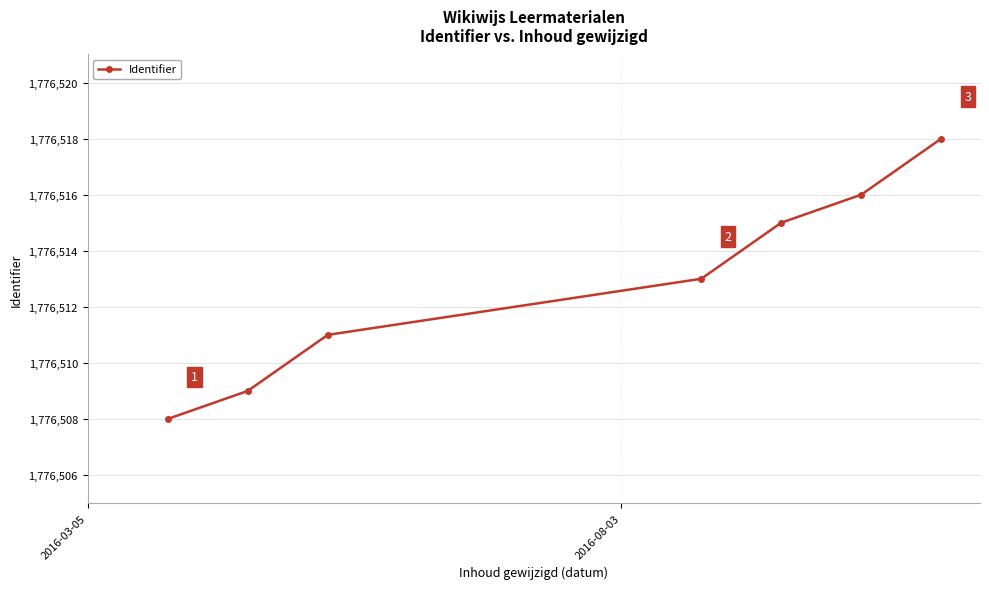

What is the minimum value shown in the chart?

1776508